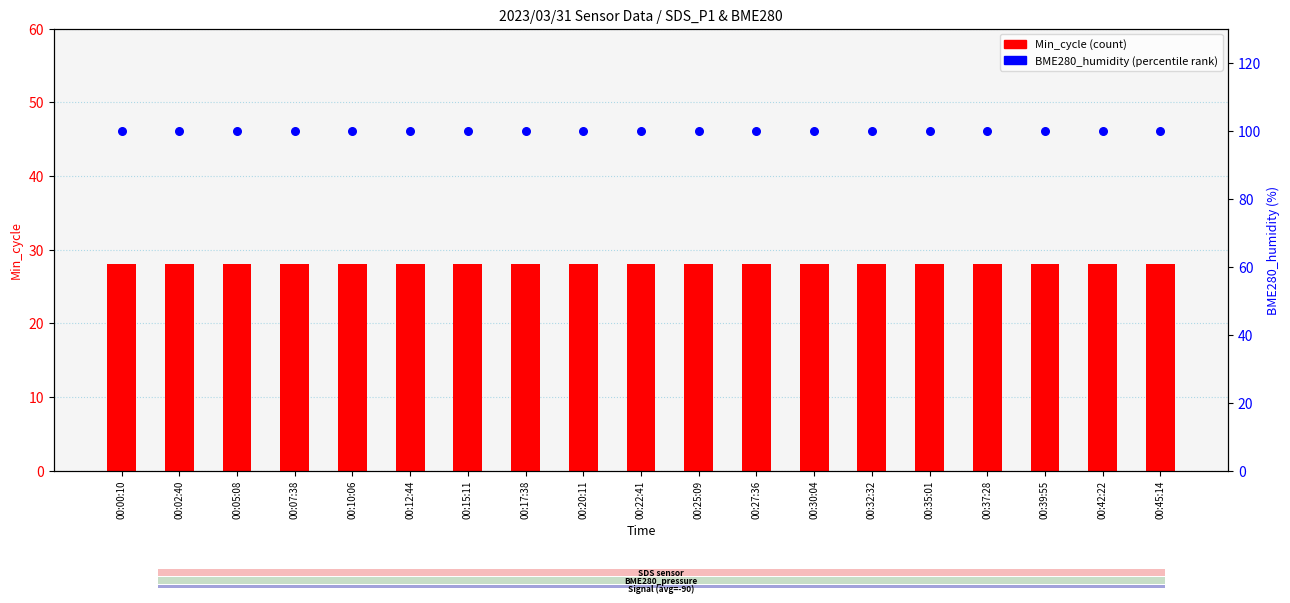

Which series has the largest total across all categories?

BME280_humidity